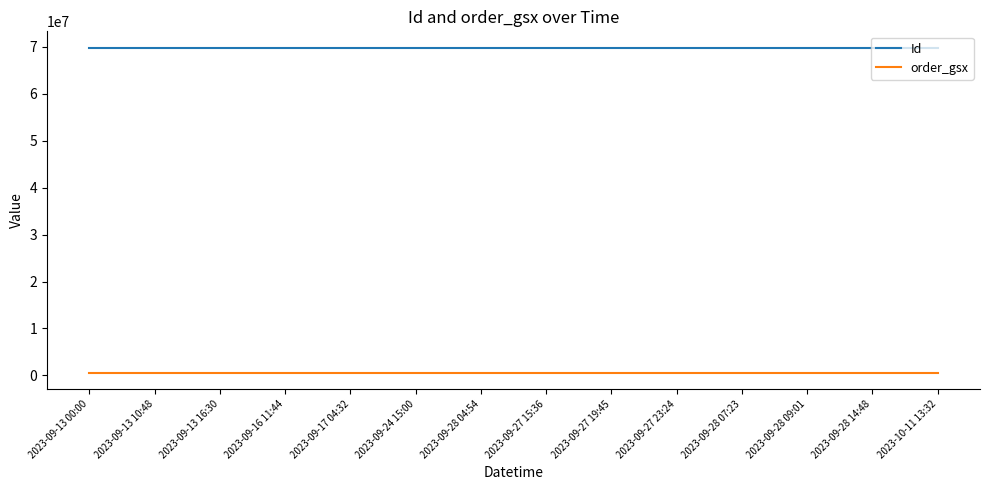

At how many categories does at least one series exceed 50404828?

14